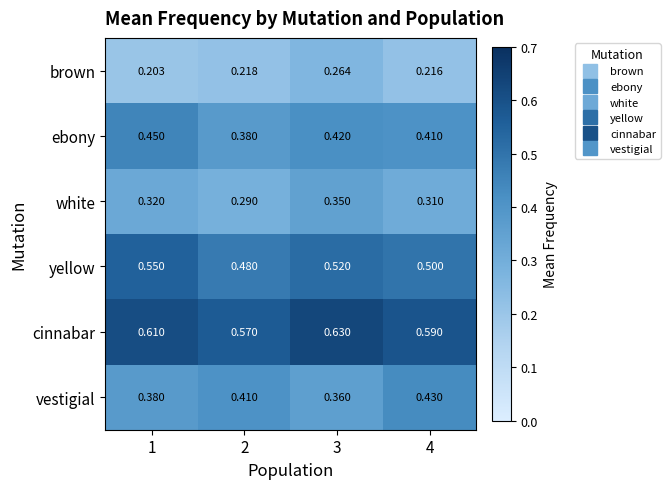

Which series changed the most between 3 and 4?

vestigial